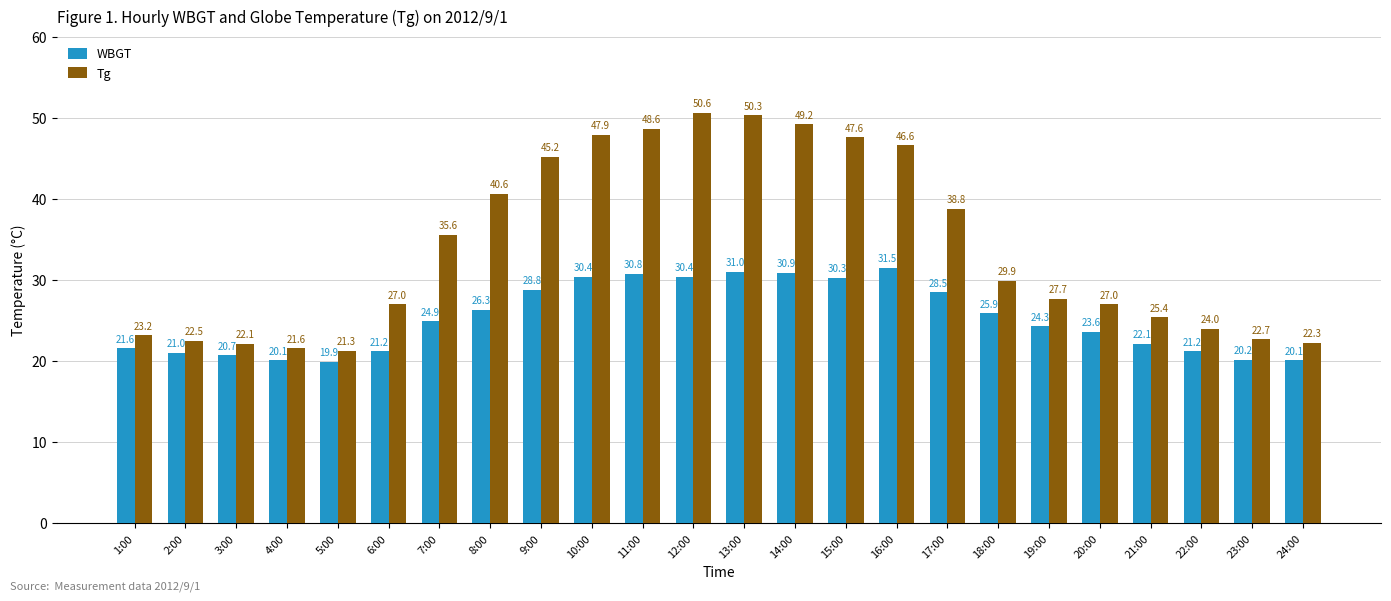

Is it true that Tg equals 34.9 at 24:00?

False